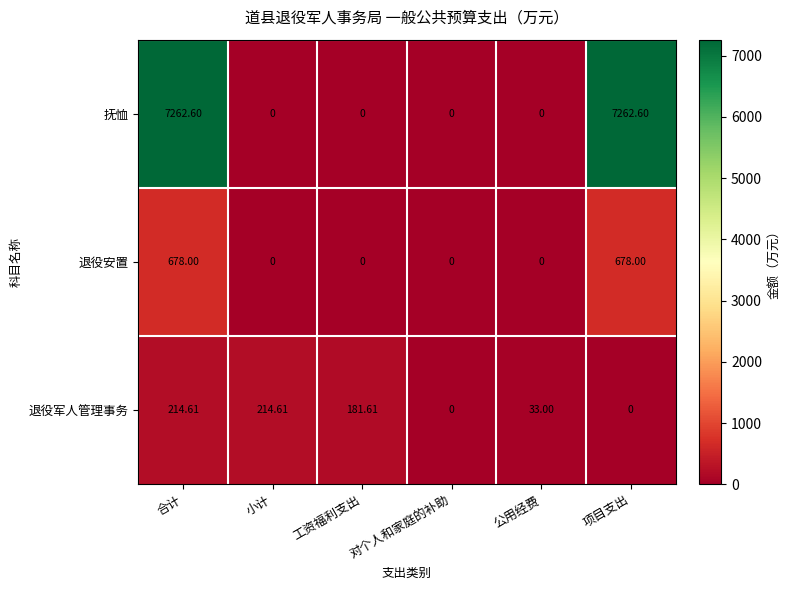

Is the value of 退役军人管理事务 at 工资福利支出 greater than the value of 抚恤 at 合计?

No